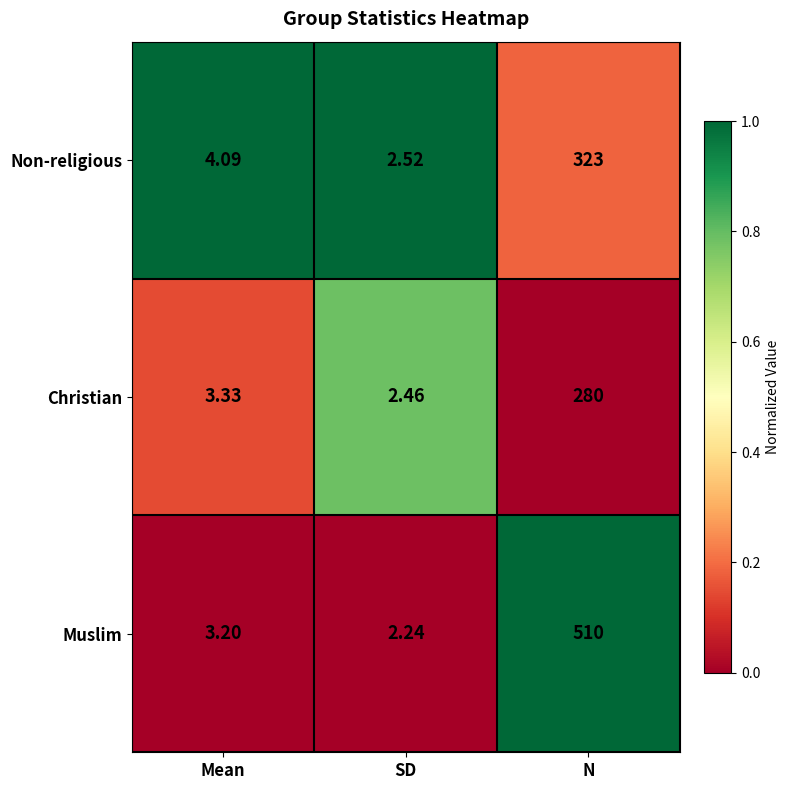

At SD, list the series in order from largest to smallest.

Non-religious, Christian, Muslim